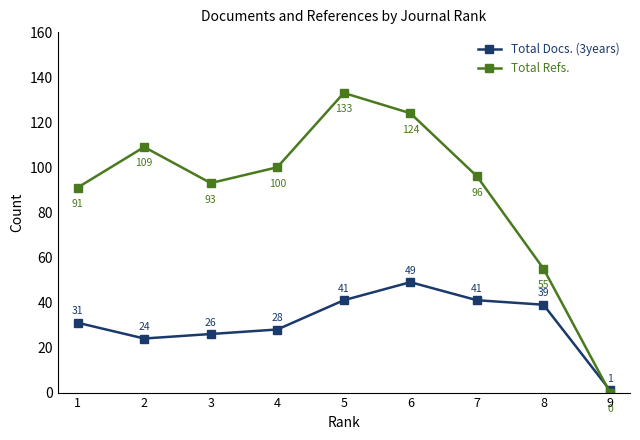

The Total Docs. (3years) series shows 11 at 6. True or false?

False